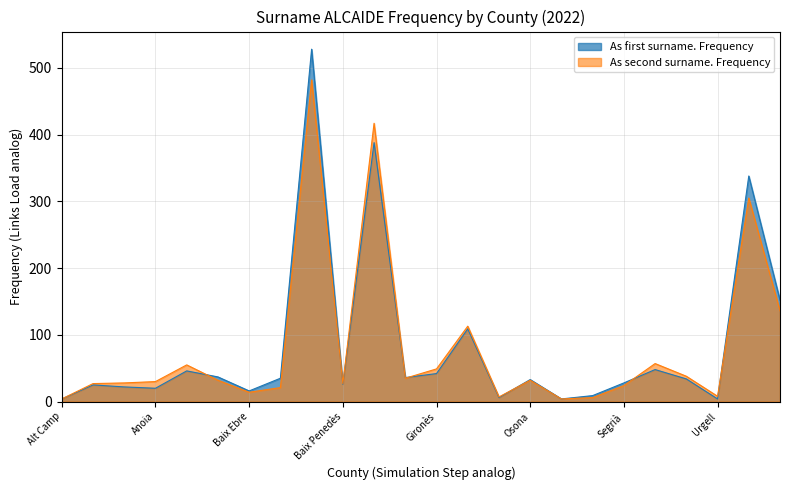

At how many categories does at least one series exceed 31?

13